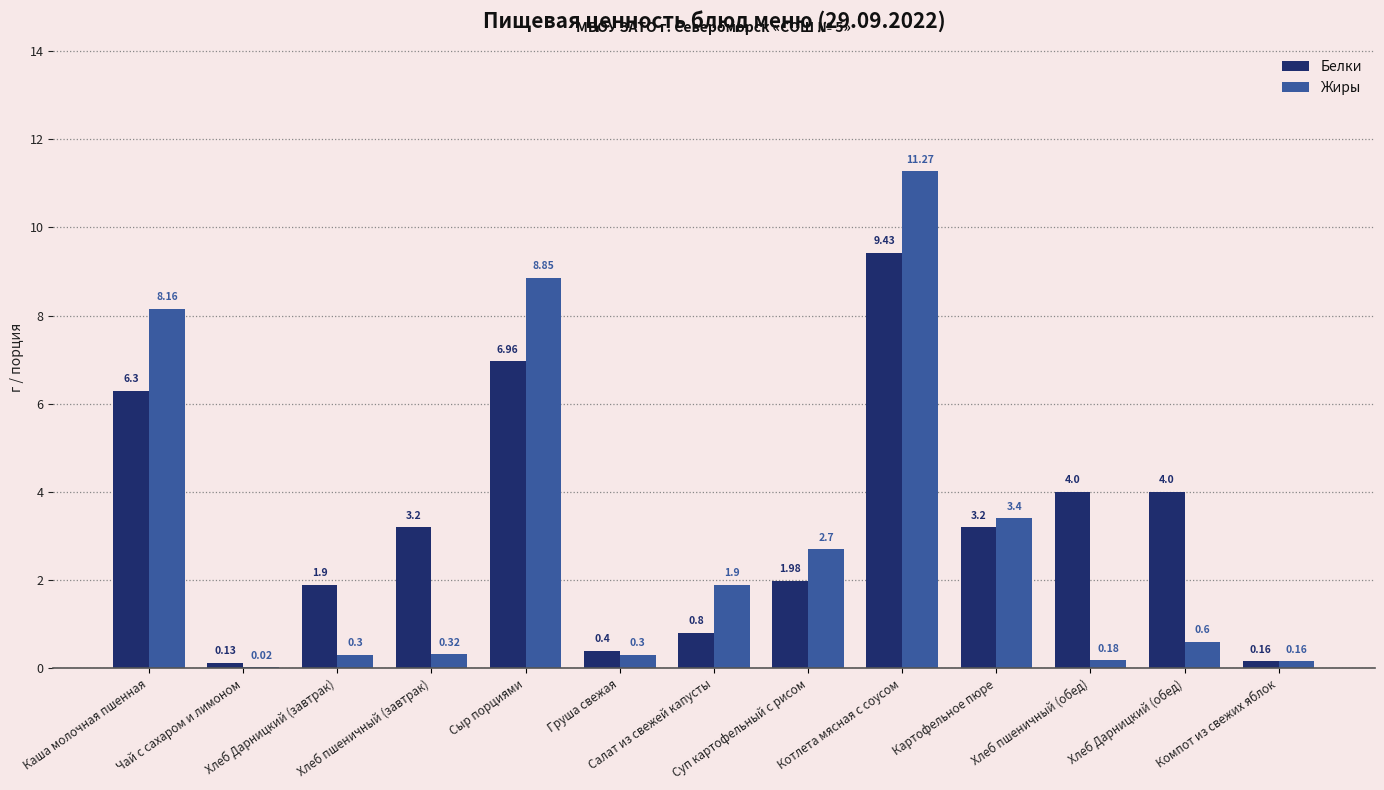

How many distinct data groups are displayed?

2